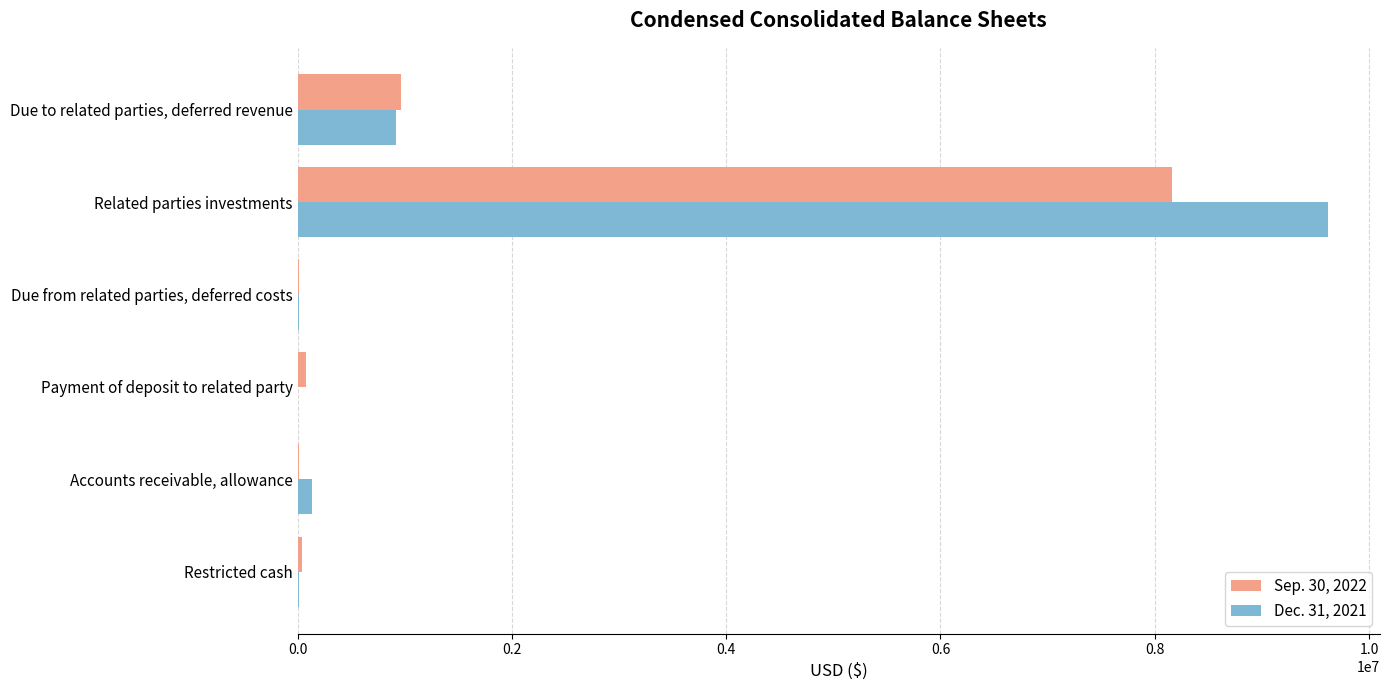

At which category does the chart reach its peak across all series?

Related parties investments